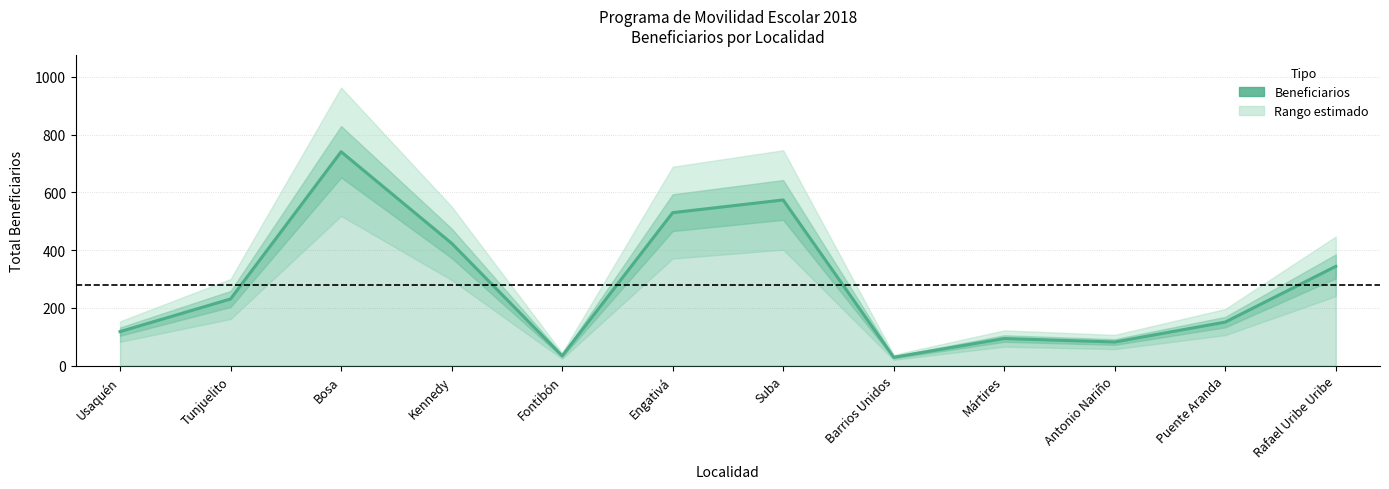

Rank the categories by value from highest to lowest.

Bosa, Suba, Engativá, Kennedy, Rafael Uribe Uribe, Tunjuelito, Puente Aranda, Usaquén, Mártires, Antonio Nariño, Fontibón, Barrios Unidos